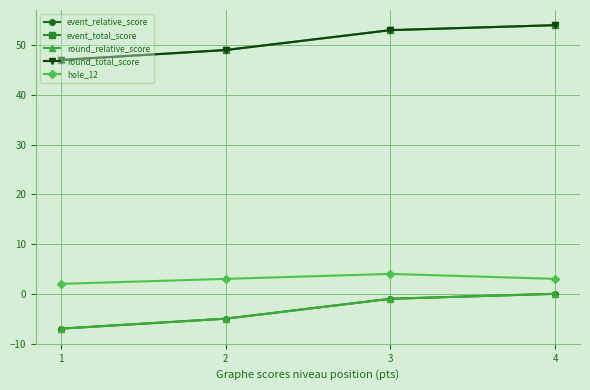

What is the maximum value for event_total_score?

54